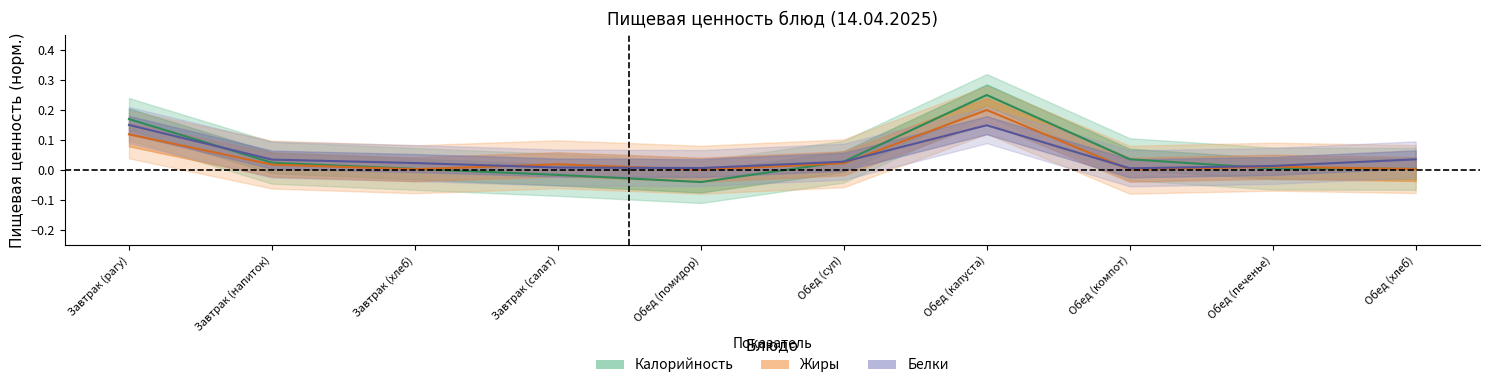

At which label is Белки closest to 0?

Обед (компот)